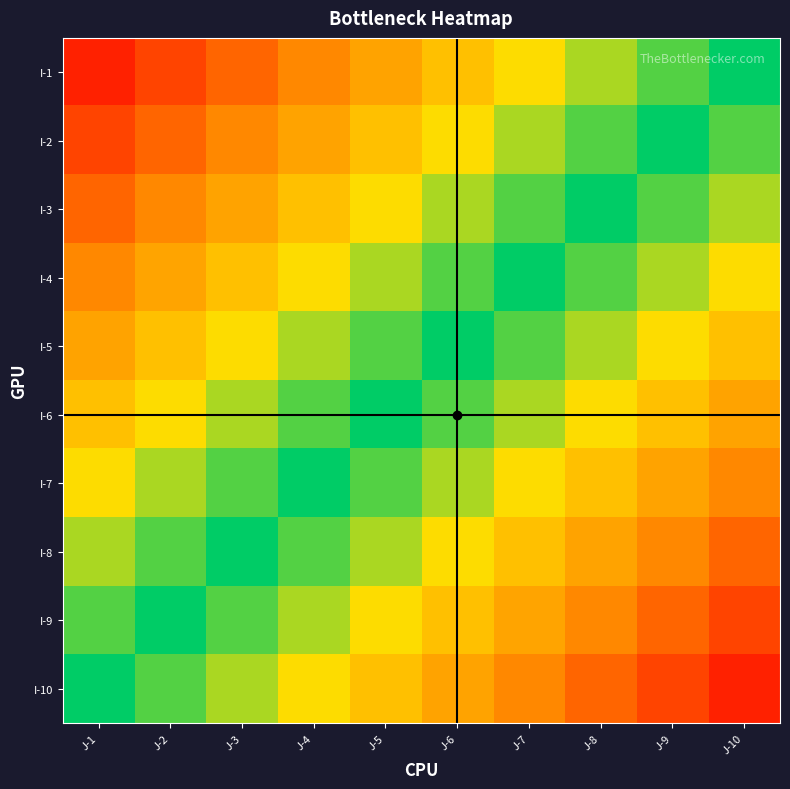

Between J-10 and J-1, which is larger?

J-1